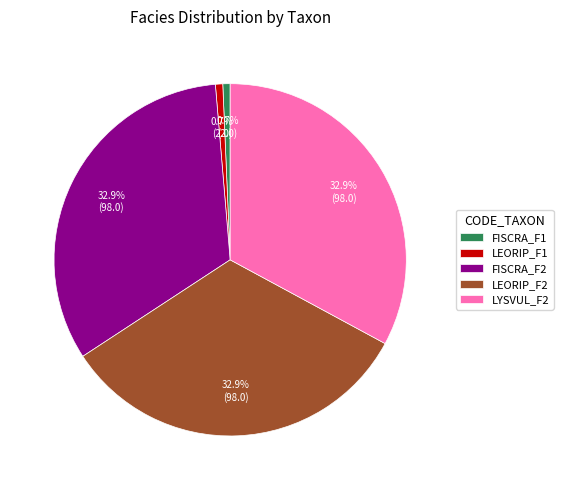

Approximately how many times larger is the value at LYSVUL_F2 compared to FISCRA_F2?

1.0